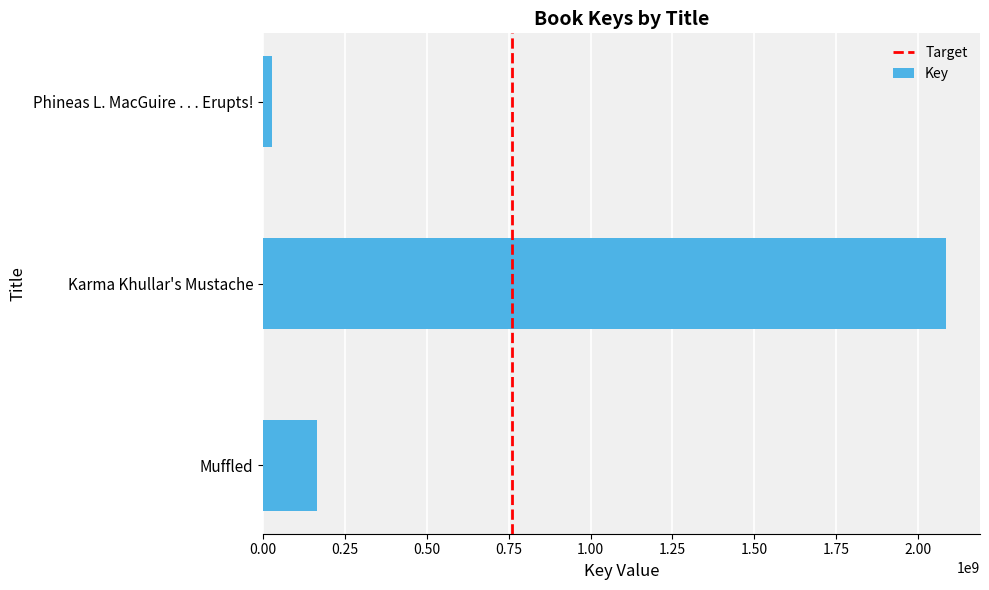

How many series are shown in this chart?

1